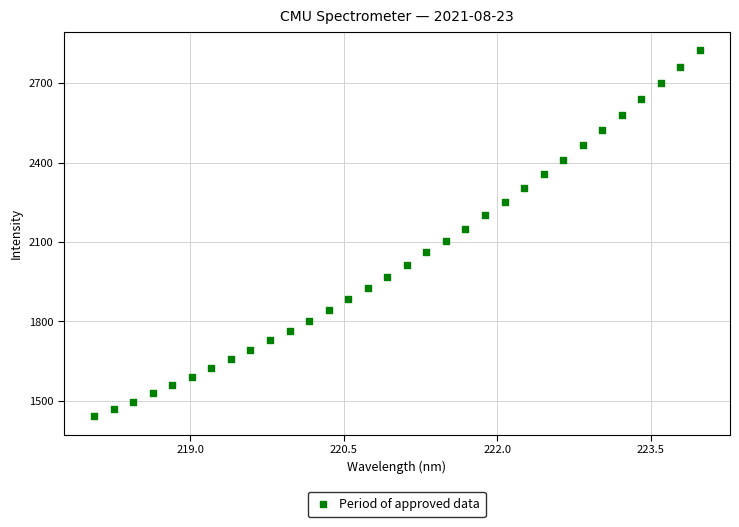

What is the range of X values (max minus min)?

5.9